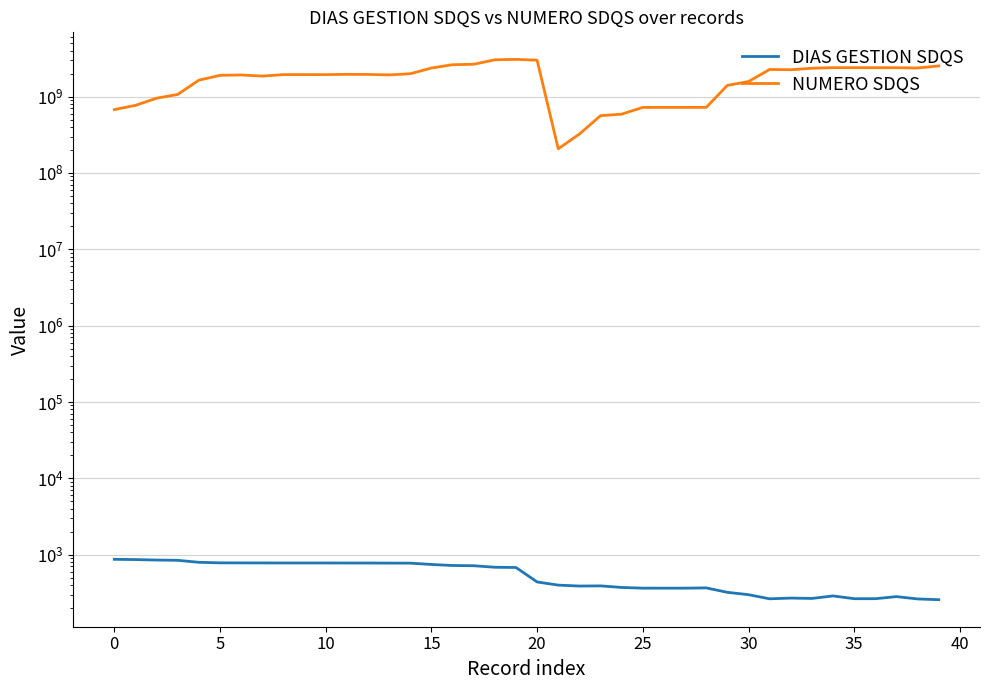

How many categories are shown in the chart?

40